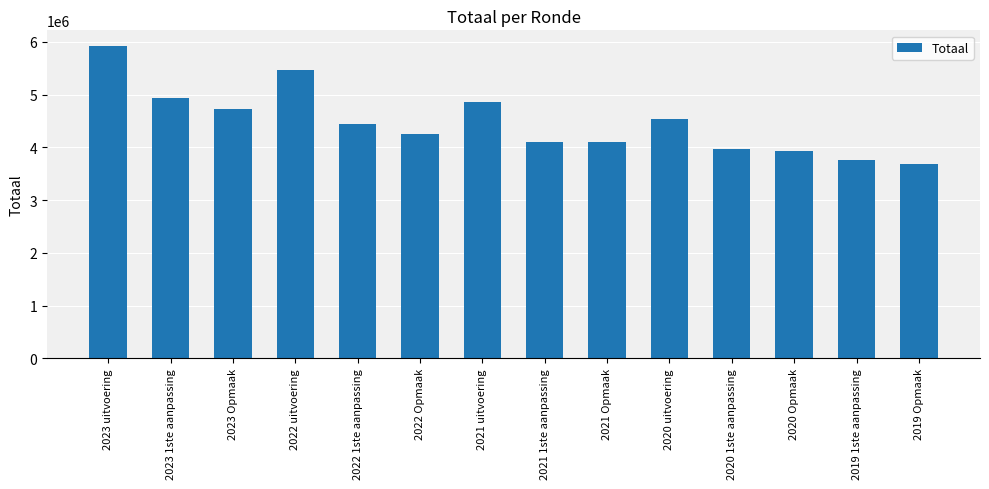

What position from the right is 2022 uitvoering?

11